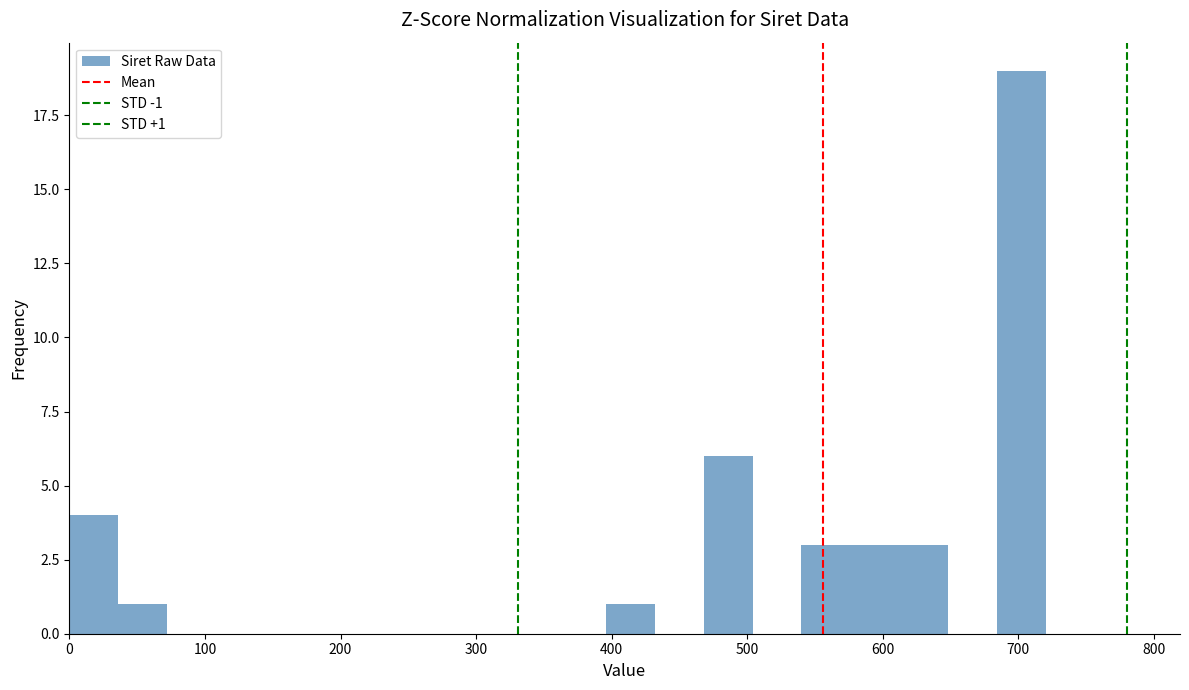

Around what value on the x-axis is the tallest bar? Give the approximate position of its centre, as read against the axis.

700